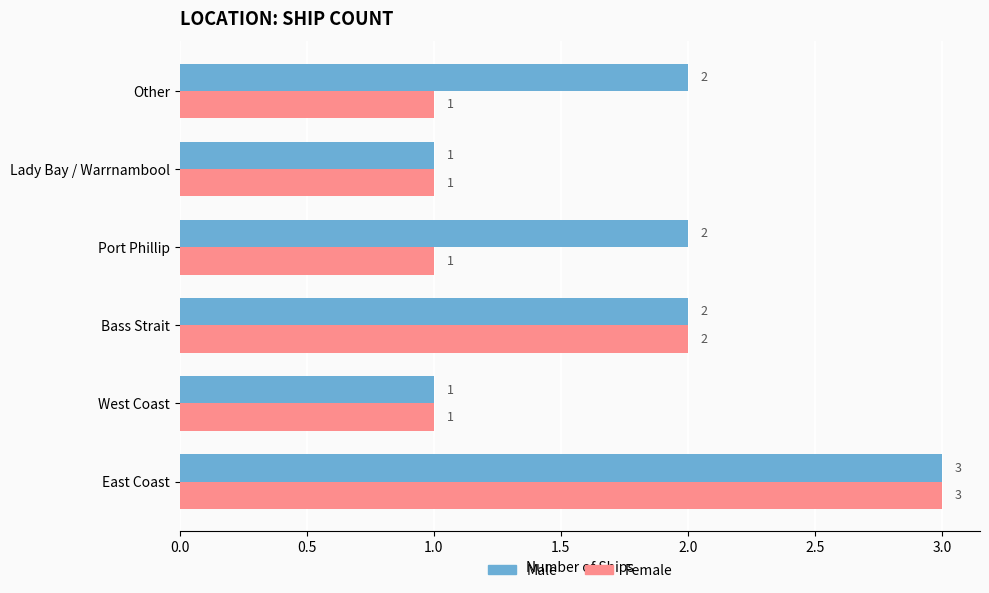

True or false: Male has a value of 1 at West Coast.

True